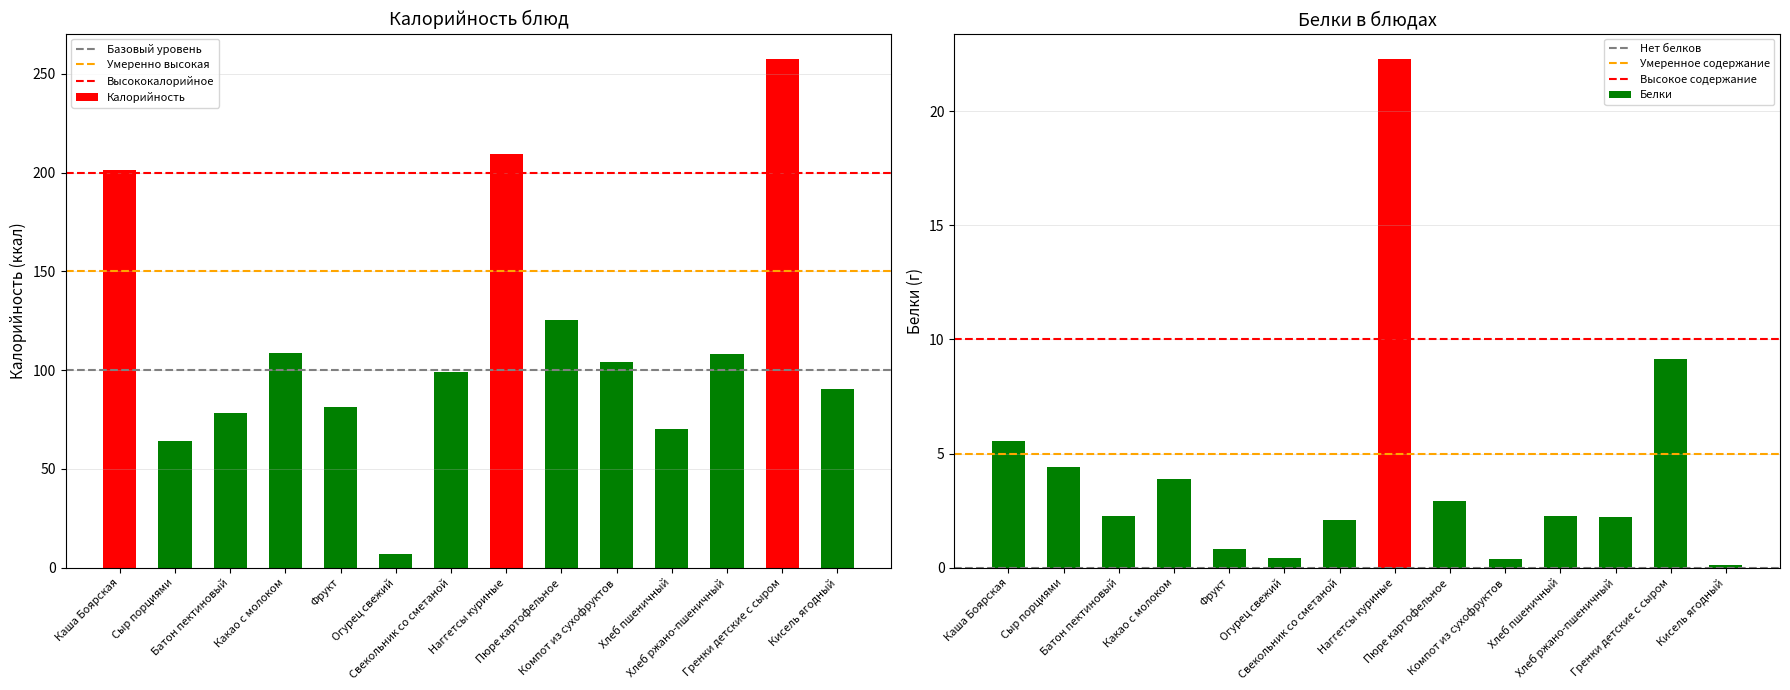

What is the minimum value for Белки?

0.1